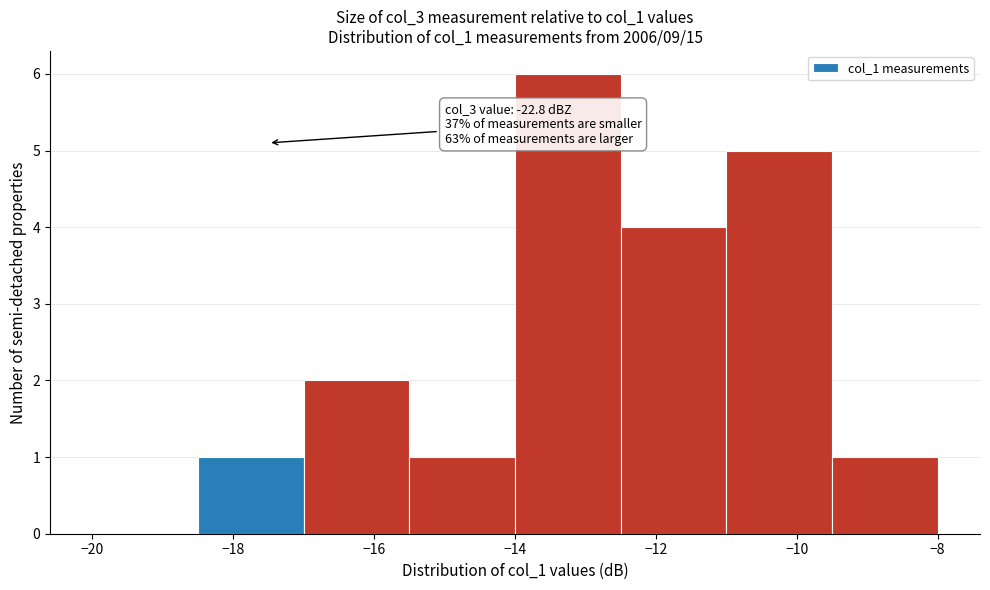

Which range on the x-axis has the tallest bar?

-14.0 to -12.5